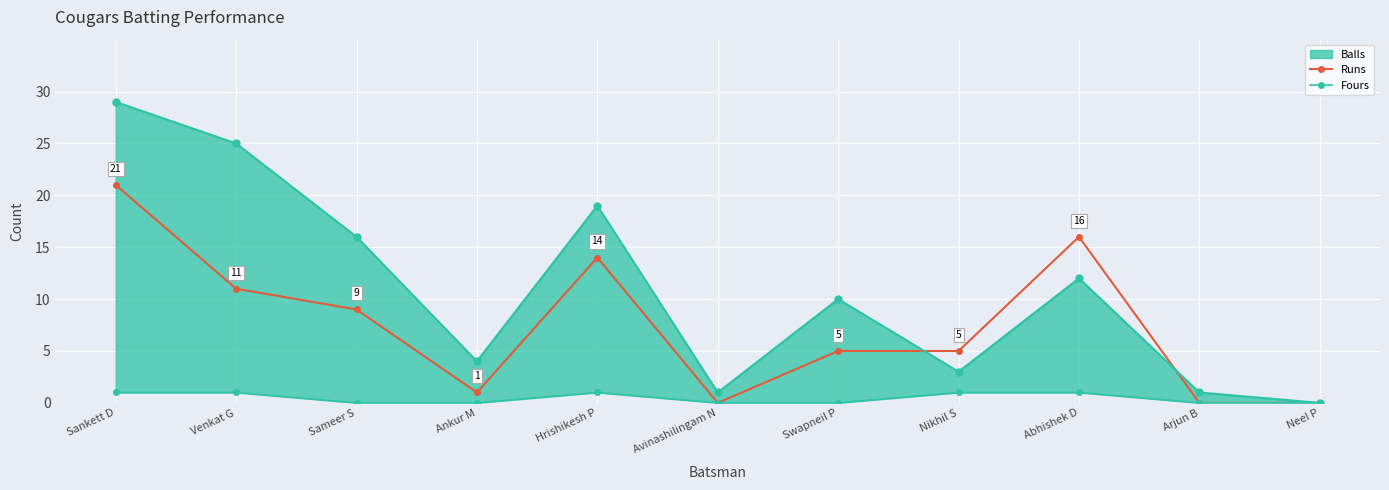

The Fours series shows 0 at Swapneil P. True or false?

True